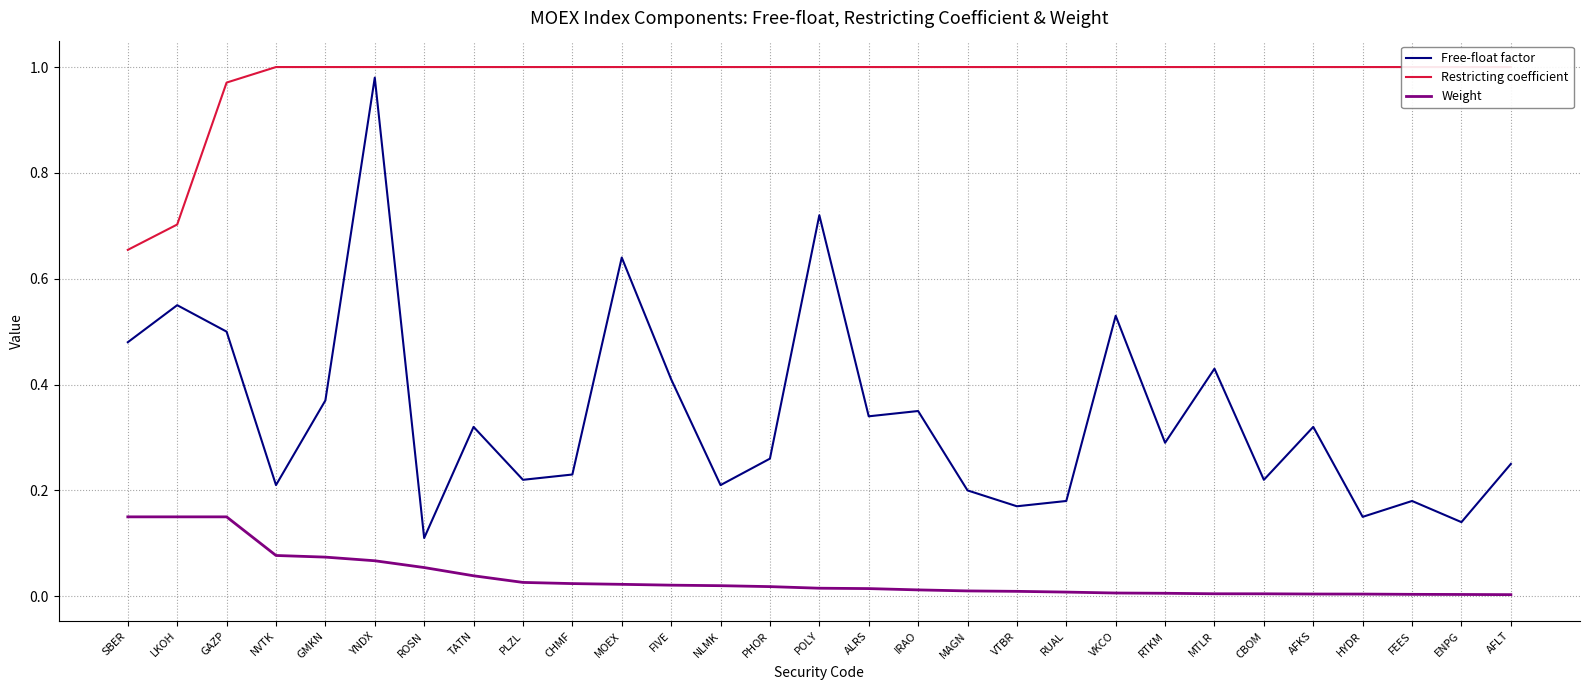

True or false: Restricting coefficient and Weight cross at least once.

False